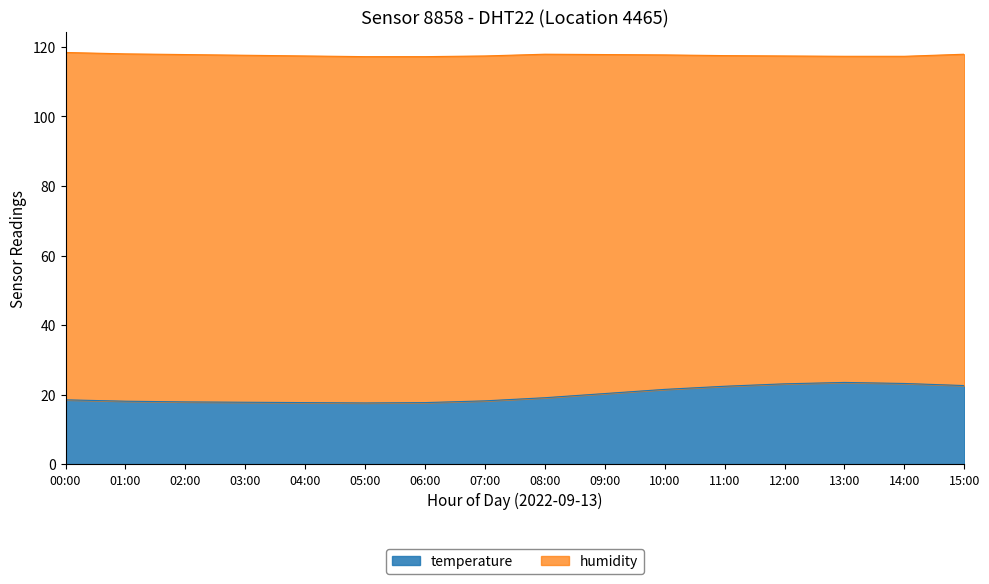

Approximately how many times larger is the value at 00:00 compared to 12:00?

0.8